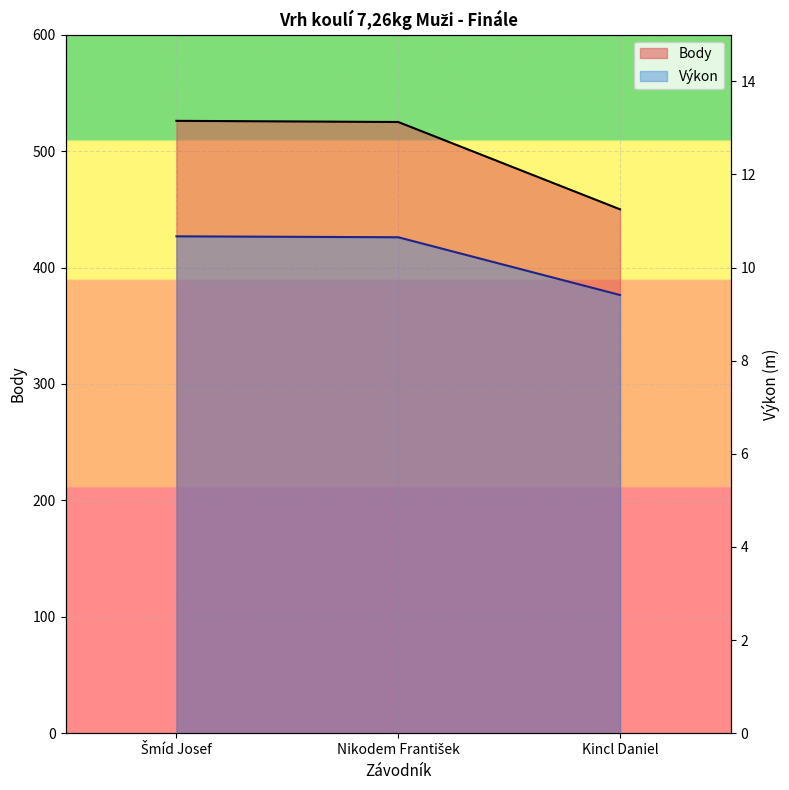

What is the value of the Výkon point at the 2nd from the left?

10.7